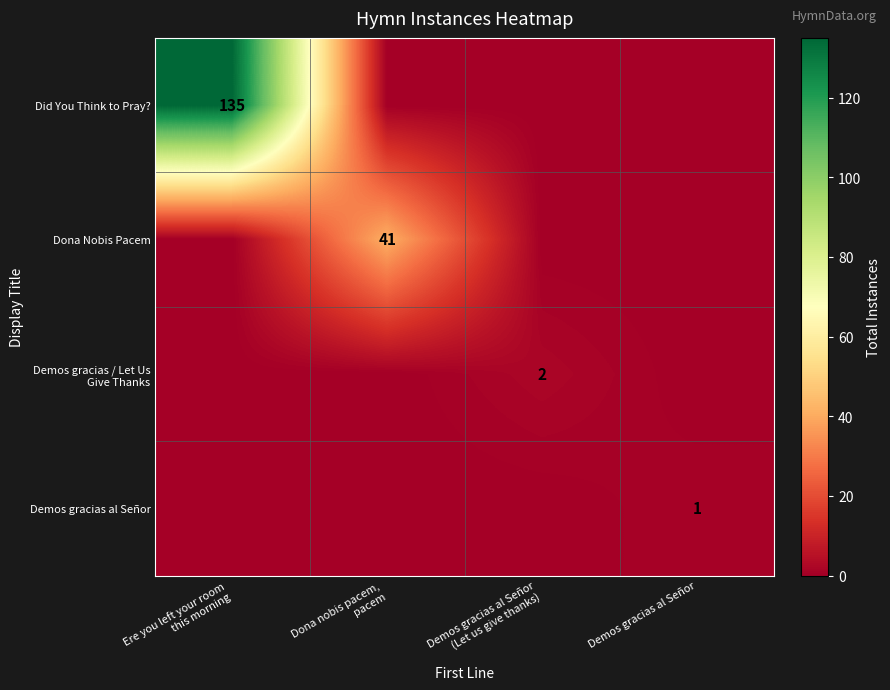

What is the greatest value displayed?

135